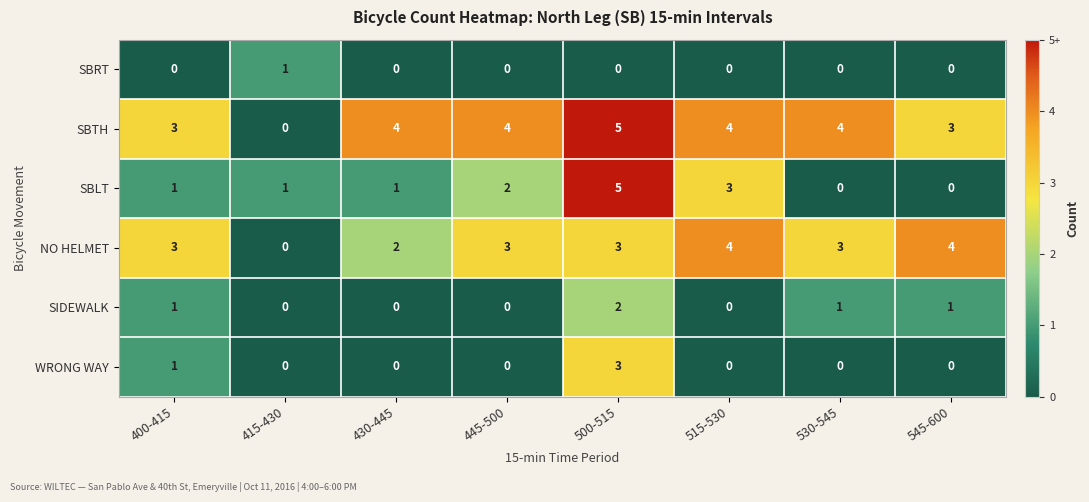

True or false: SIDEWALK has a value of 0 at 445-500.

True